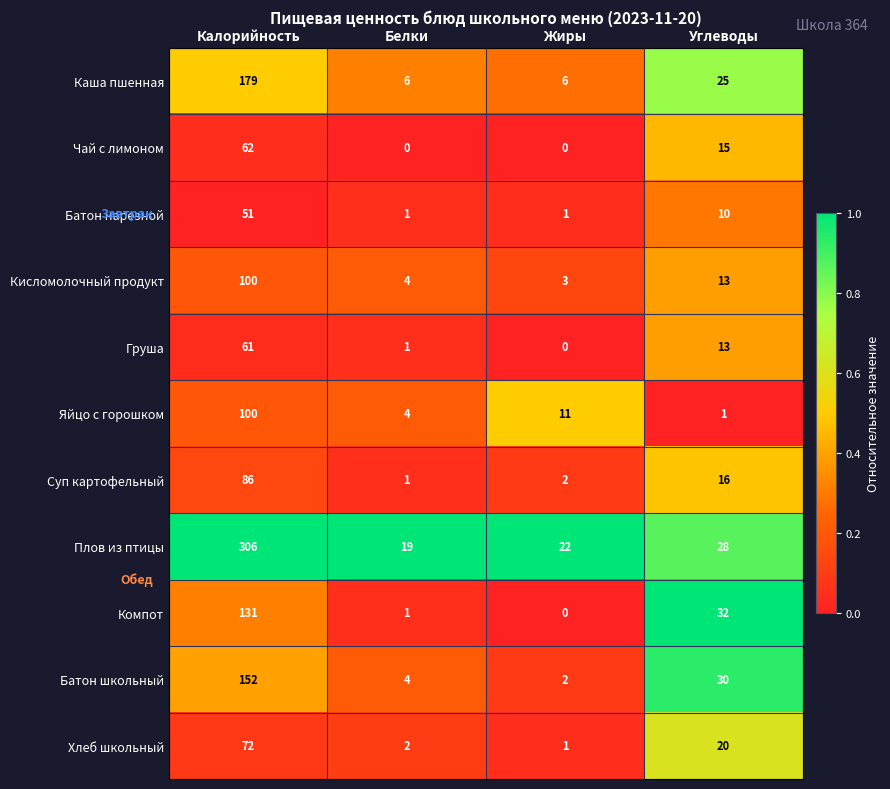

Is the value of Плов из птицы at Углеводы greater than the value of Батон школьный at Белки?

Yes